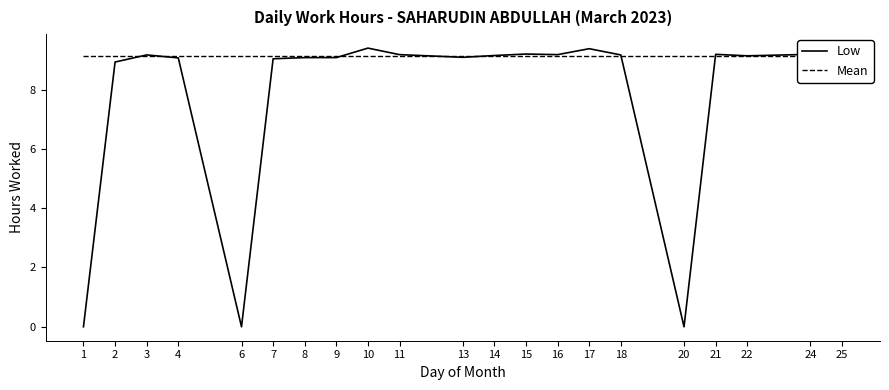

True or false: Low has a value of 9.2 at 3.

True